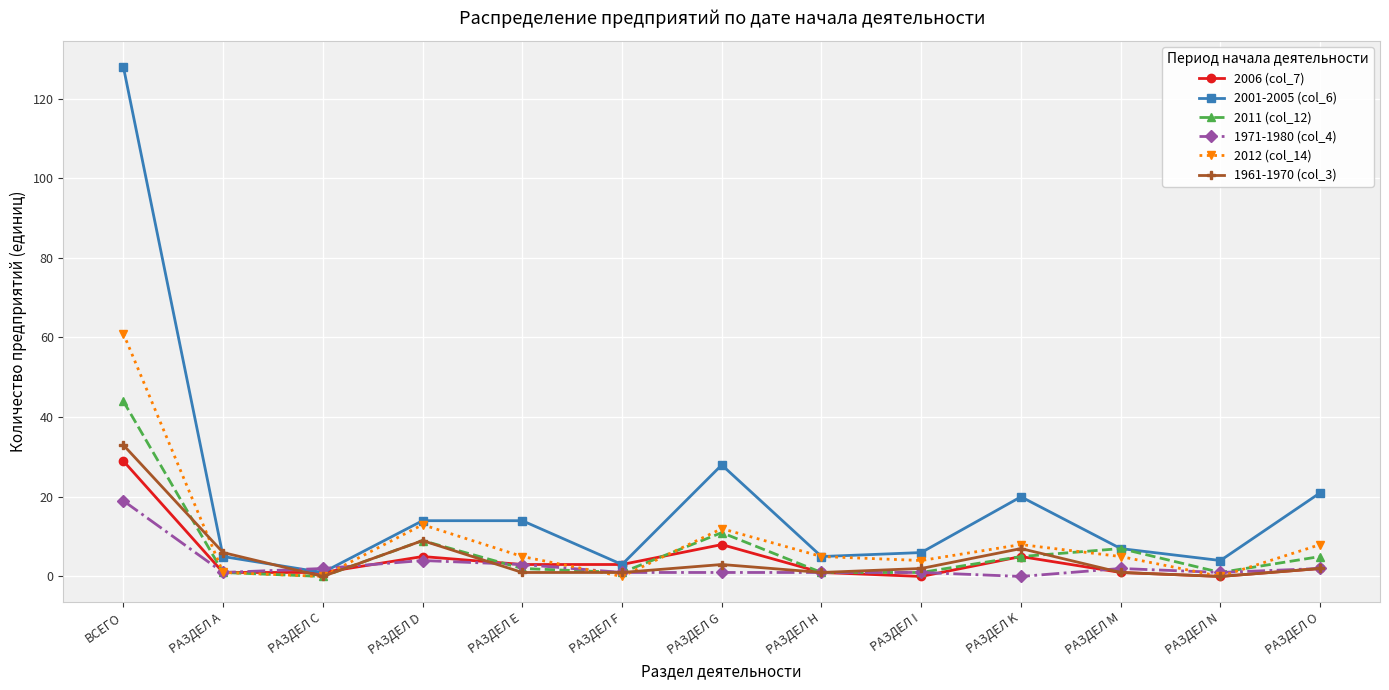

Which series has the largest total across all categories?

2001-2005 (col_6)